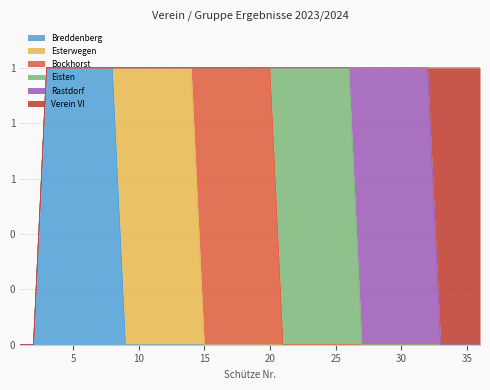

How many lines are shown in the chart?

6